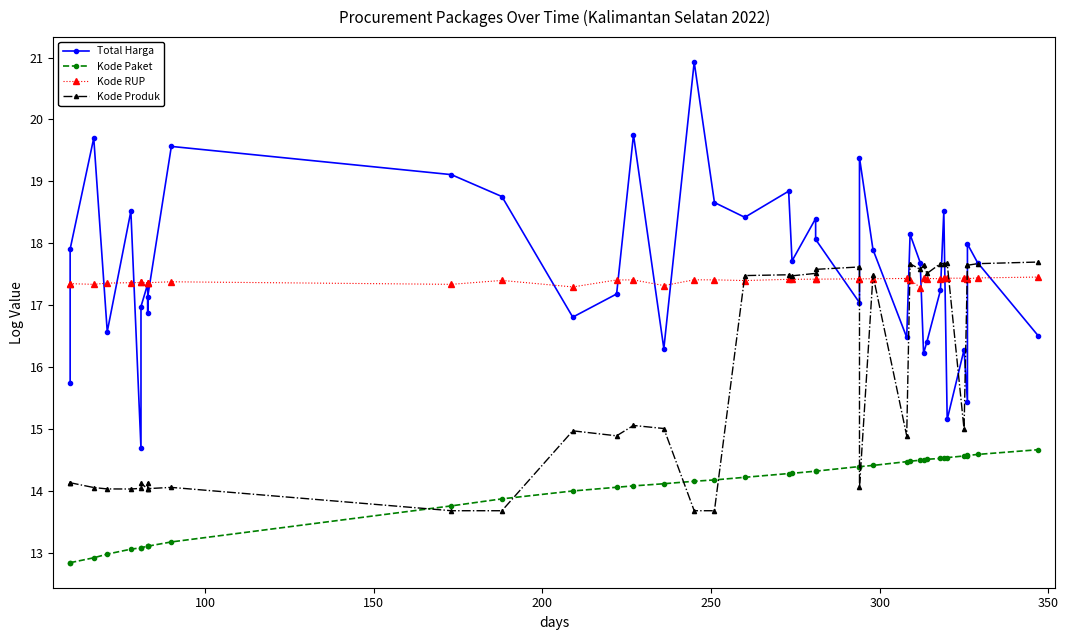

How many lines are shown in the chart?

4